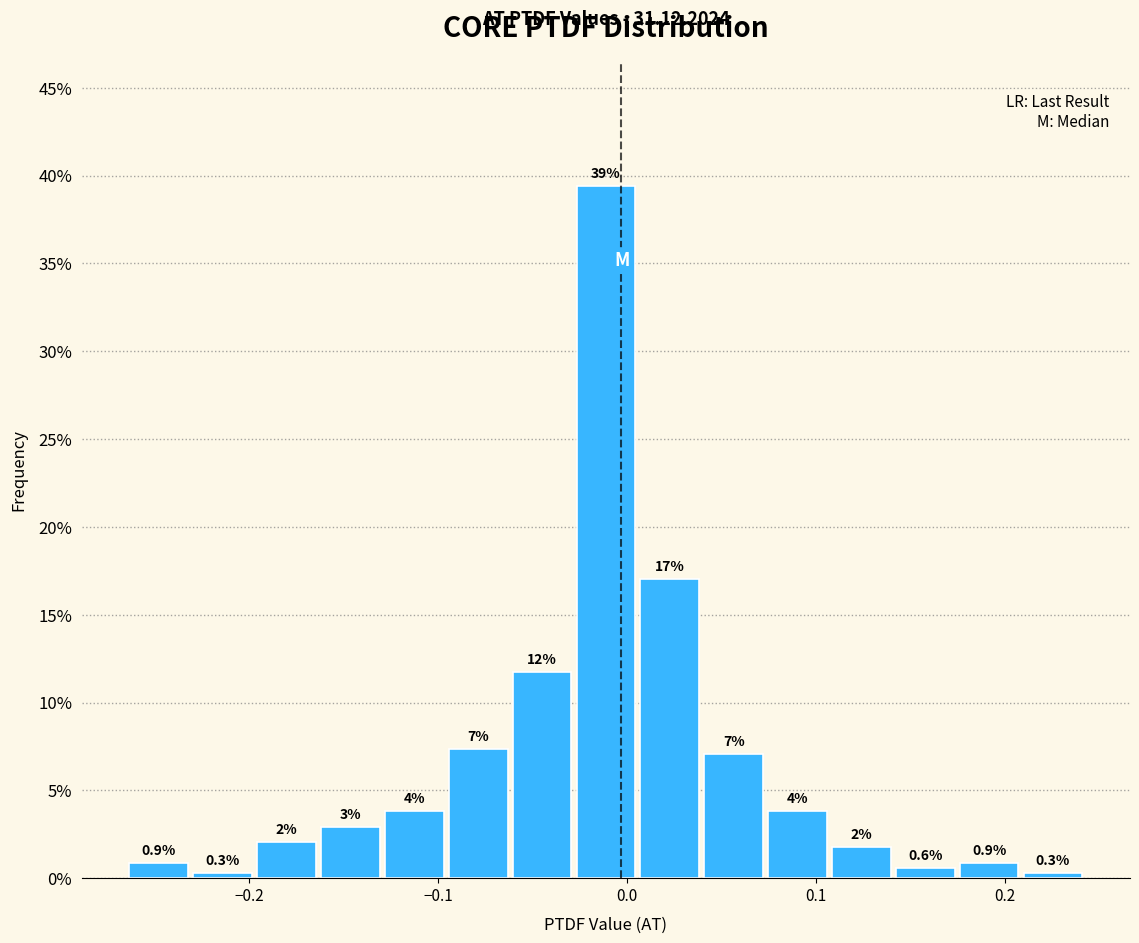

Around what value on the x-axis is the tallest bar? Give the approximate position of its centre, as read against the axis.

-0.01